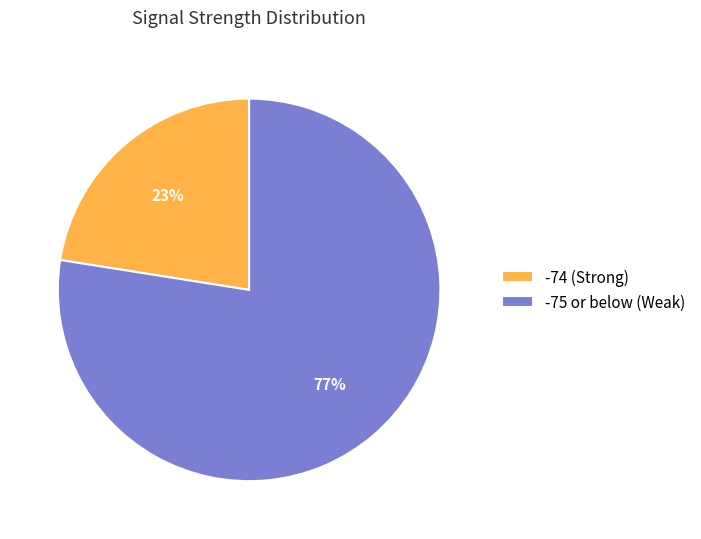

Combined, do -74 (Strong) and -75 or below (Weak) account for over 50%?

Yes